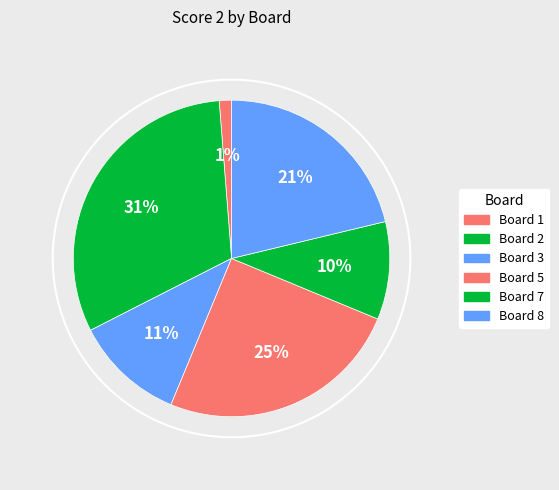

How many segments does this pie chart have?

6